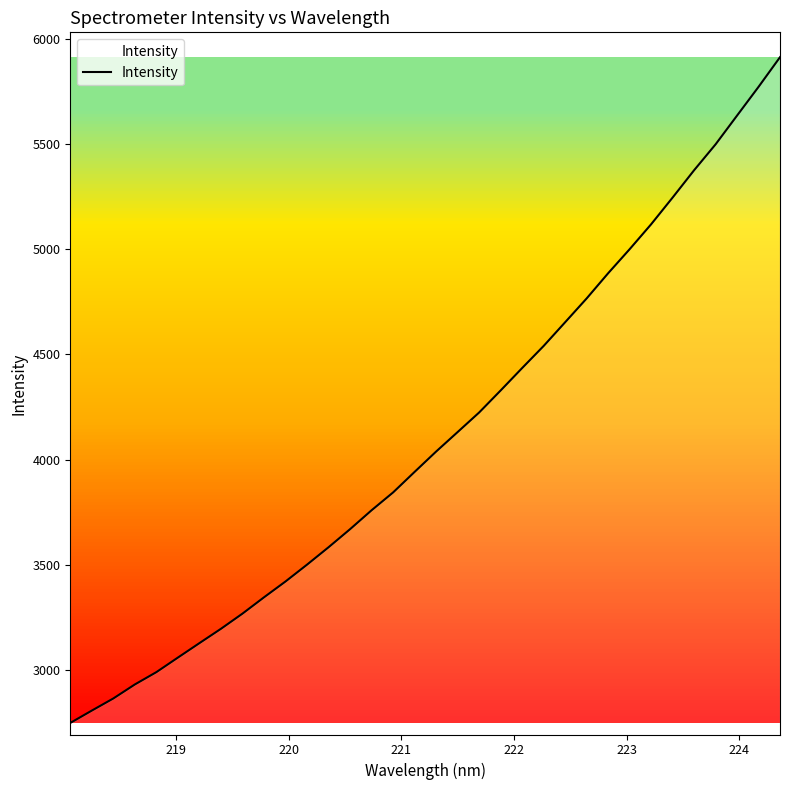

Does the chart display data point markers on the line(s)?

No